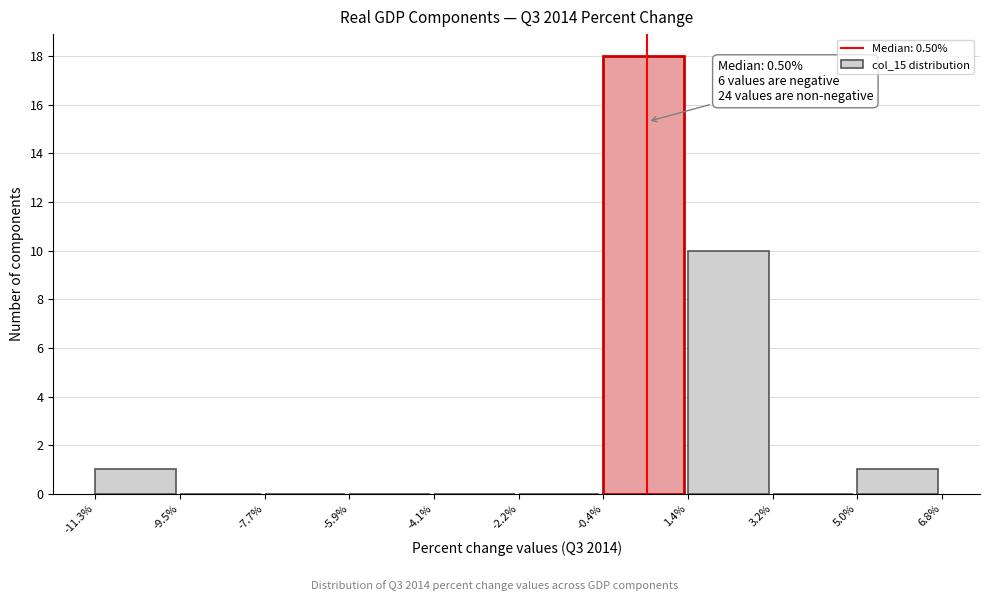

Which range on the x-axis has the tallest bar?

-0.4% to 1.4%